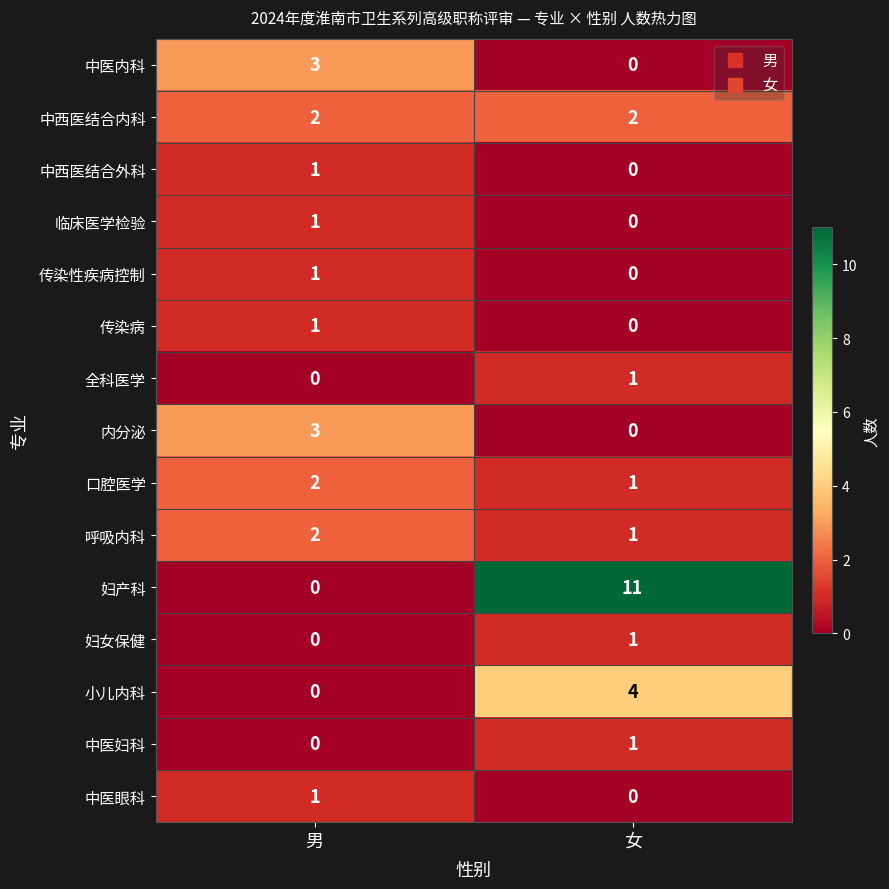

List the labels in order of 内分泌 value, smallest first.

女, 男